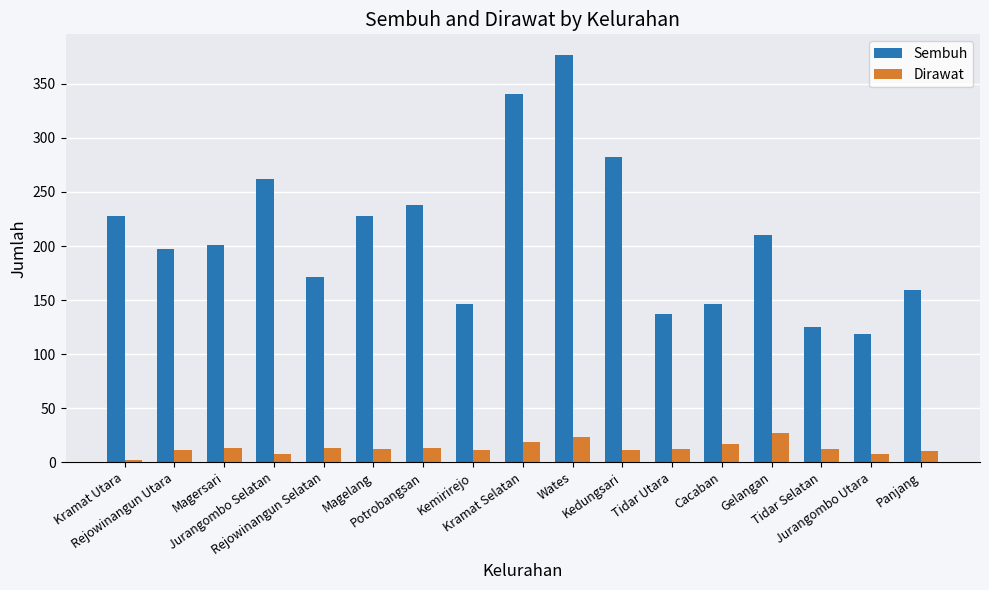

How many bars are there in each group?

2